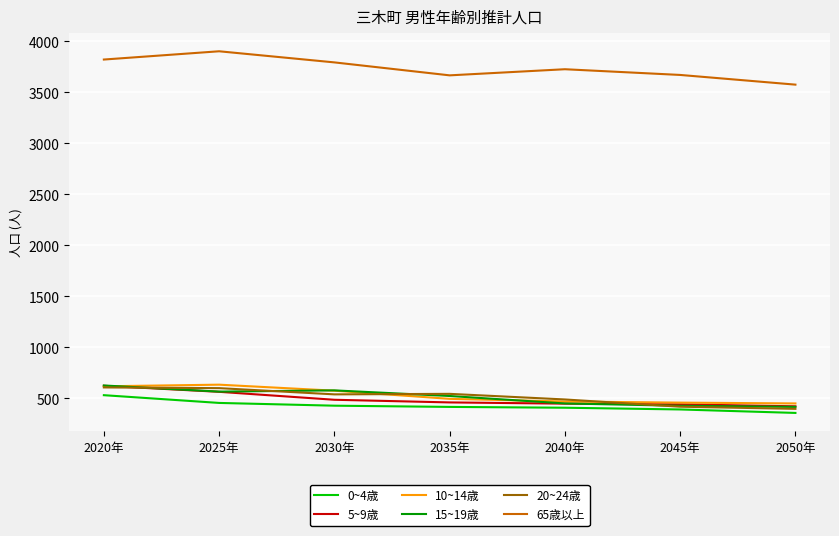

At how many categories does at least one series exceed 434?

7